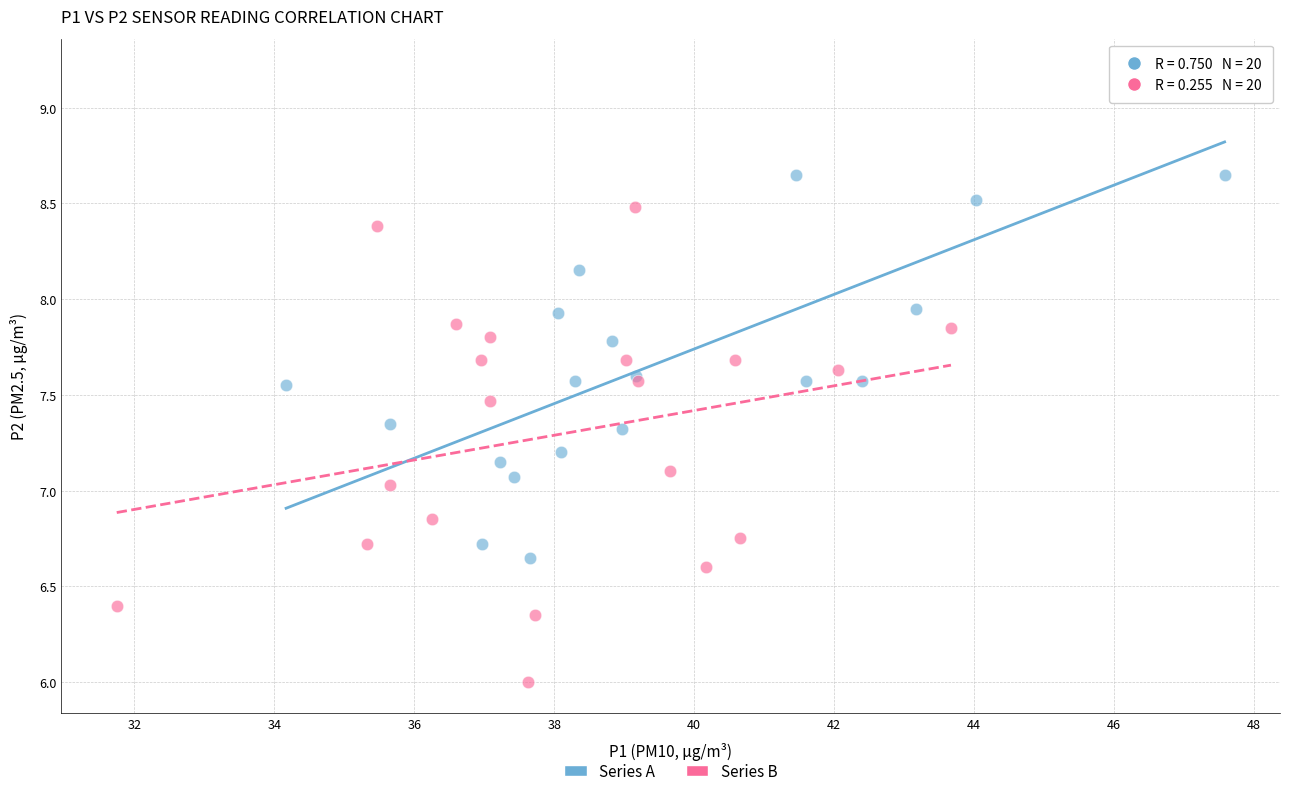

Which series contains the highest Y value?

Series A